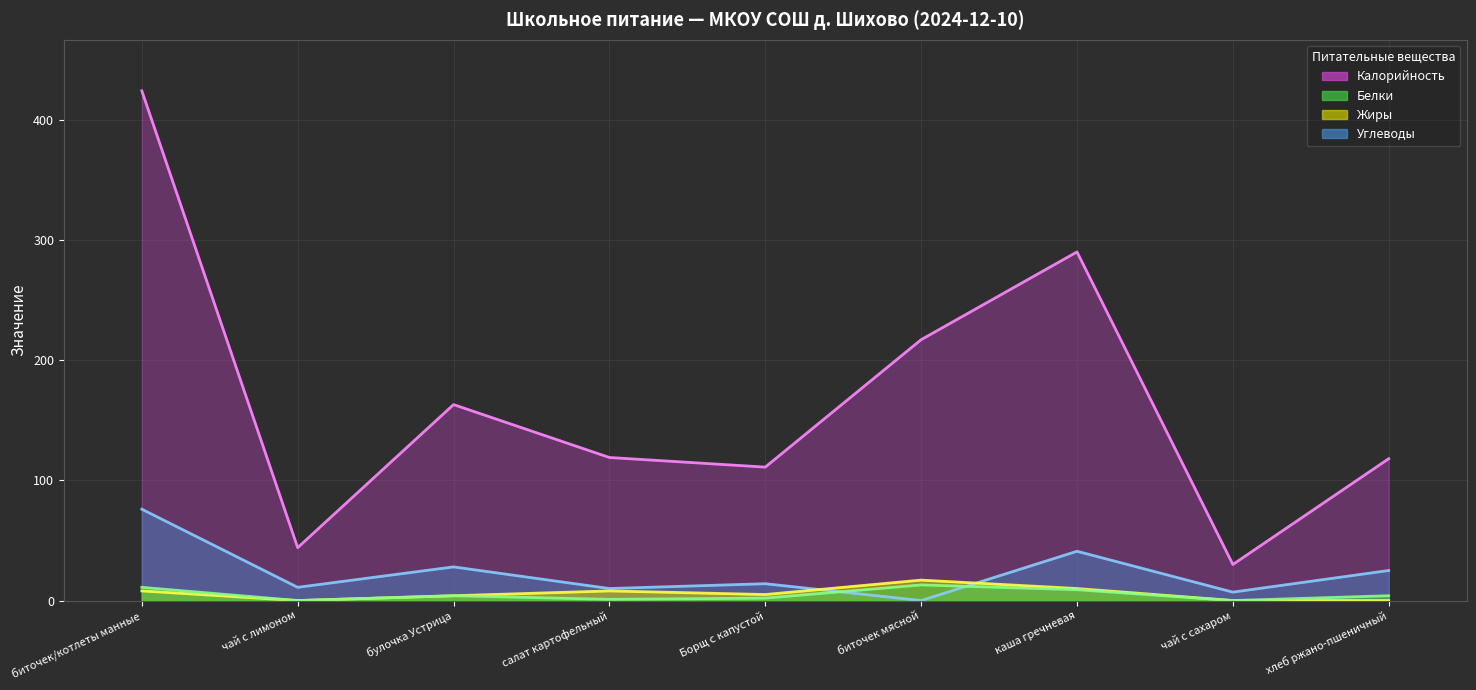

List the labels in order of Жиры value, largest first.

биточек мясной, каша гречневая, биточек/котлеты манные, салат картофельный, Борщ с капустой, булочка Устрица, чай с лимоном, чай с сахаром, хлеб ржано-пшеничный